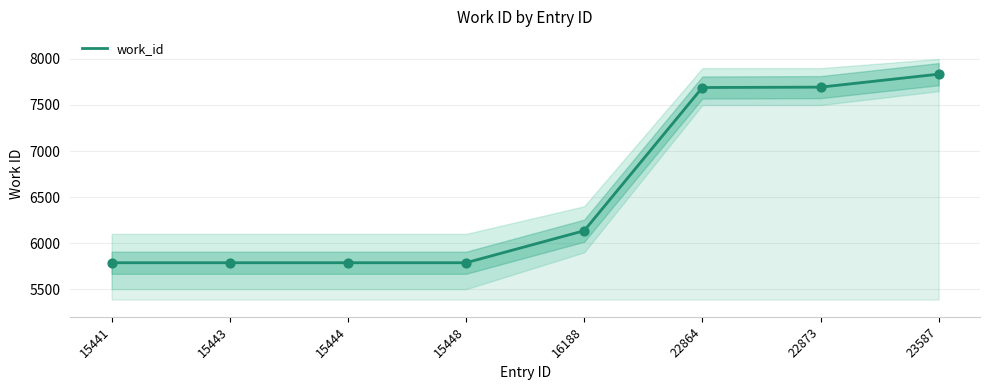

Approximately how many times larger is the value at 15444 compared to 16188?

0.9